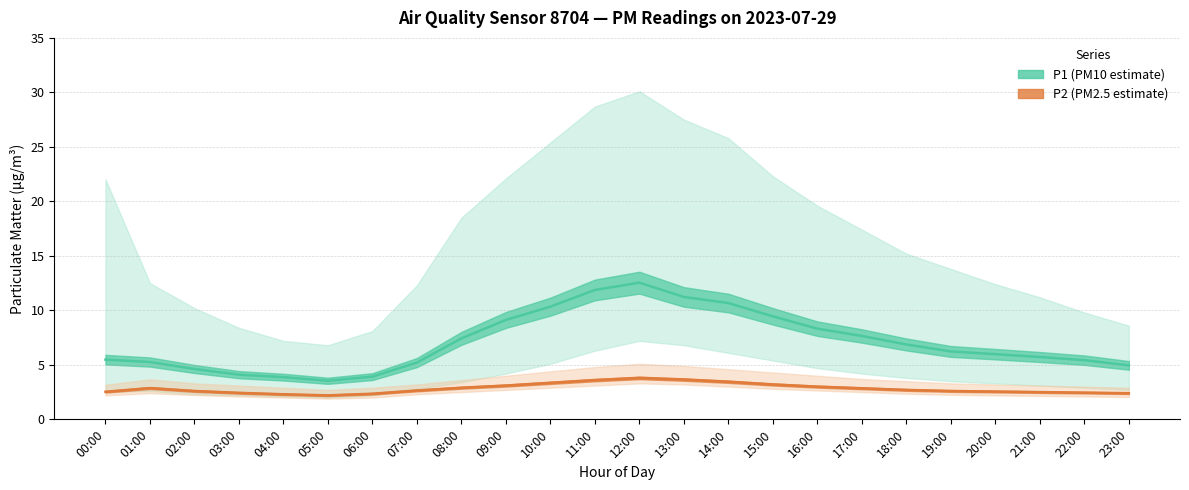

Reading right to left, transcribe all the data shown in this chart.

P1 (PM10 estimate): 5.0	5.4	5.7	6.0	6.2	6.9	7.7	8.3	9.4	10.7	11.2	12.5	11.9	10.3	9.1	7.4	5.2	3.9	3.5	3.9	4.1	4.6	5.3	5.5
P2 (PM2.5 estimate): 2.4	2.5	2.5	2.5	2.6	2.7	2.9	3.0	3.2	3.5	3.6	3.8	3.6	3.4	3.1	2.9	2.6	2.4	2.2	2.3	2.4	2.6	2.9	2.5